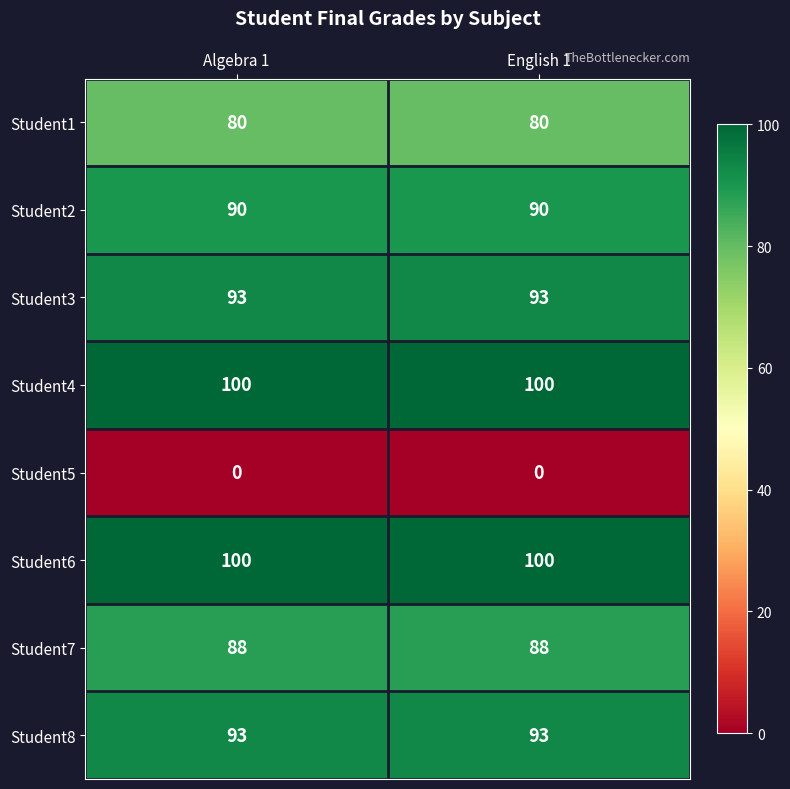

Reading right to left, list all the values displayed in this chart.

Student1: English 1=80	Algebra 1=80
Student2: English 1=90	Algebra 1=90
Student3: English 1=93	Algebra 1=93
Student4: English 1=100	Algebra 1=100
Student5: English 1=0	Algebra 1=0
Student6: English 1=100	Algebra 1=100
Student7: English 1=88	Algebra 1=88
Student8: English 1=93	Algebra 1=93